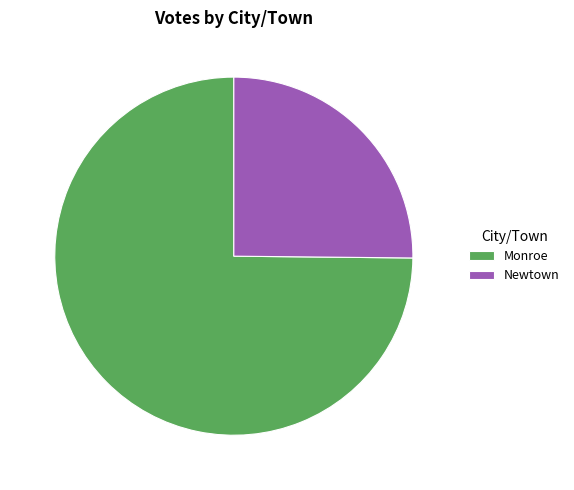

Rank the categories by value from highest to lowest.

Monroe, Newtown